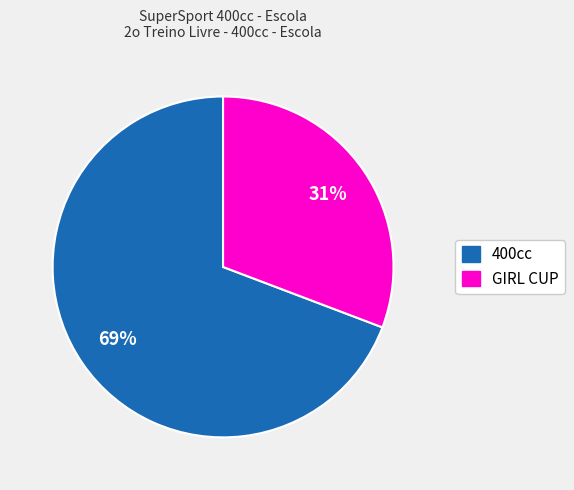

Rank the categories by value from lowest to highest.

GIRL CUP, 400cc